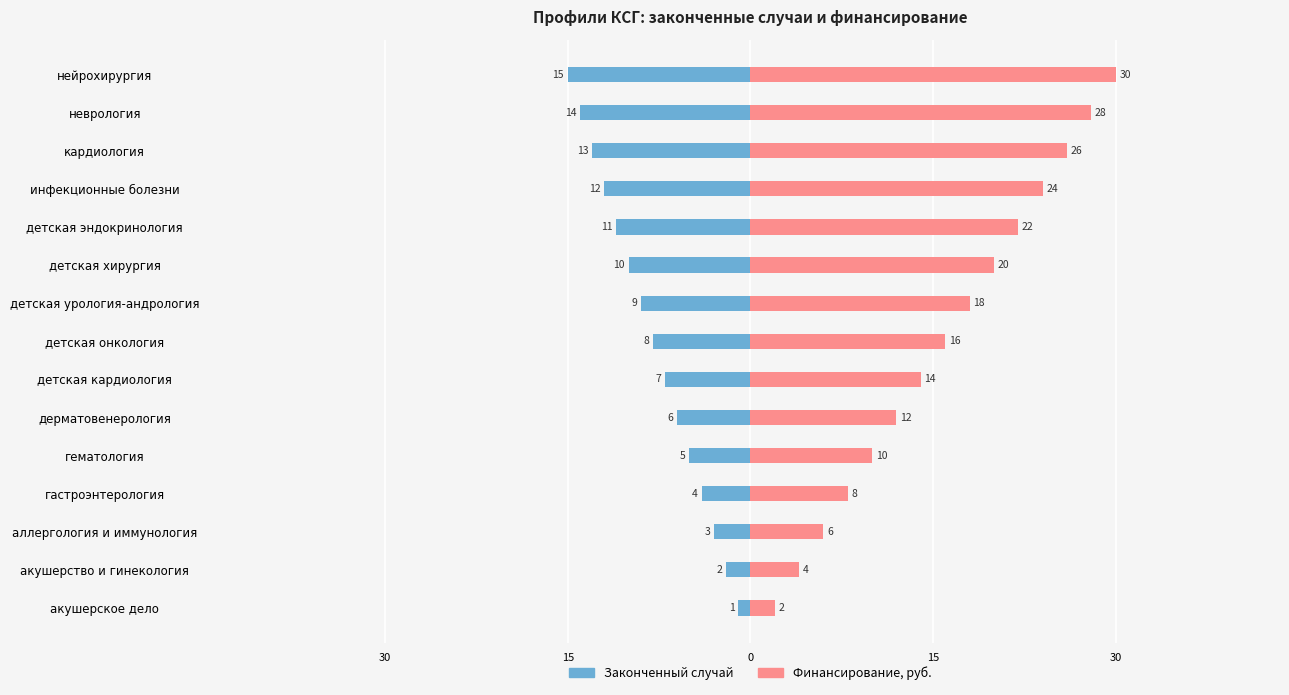

How many data points in Финансирование, руб. are less than 16?

7